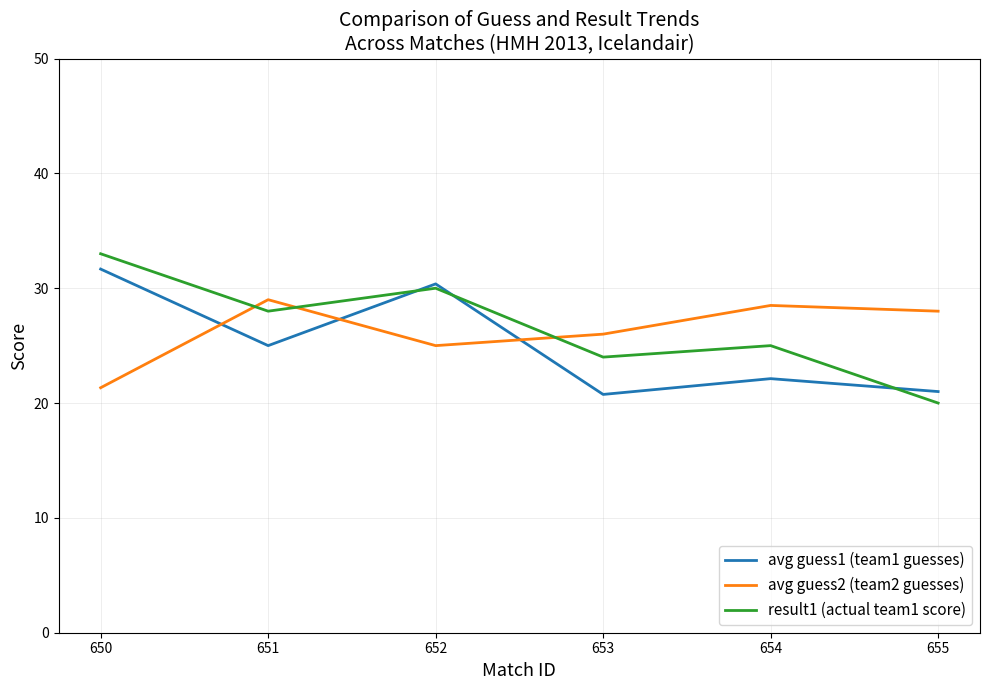

At 653, list the series in order from smallest to largest.

avg guess1 (team1 guesses), result1 (actual team1 score), avg guess2 (team2 guesses)